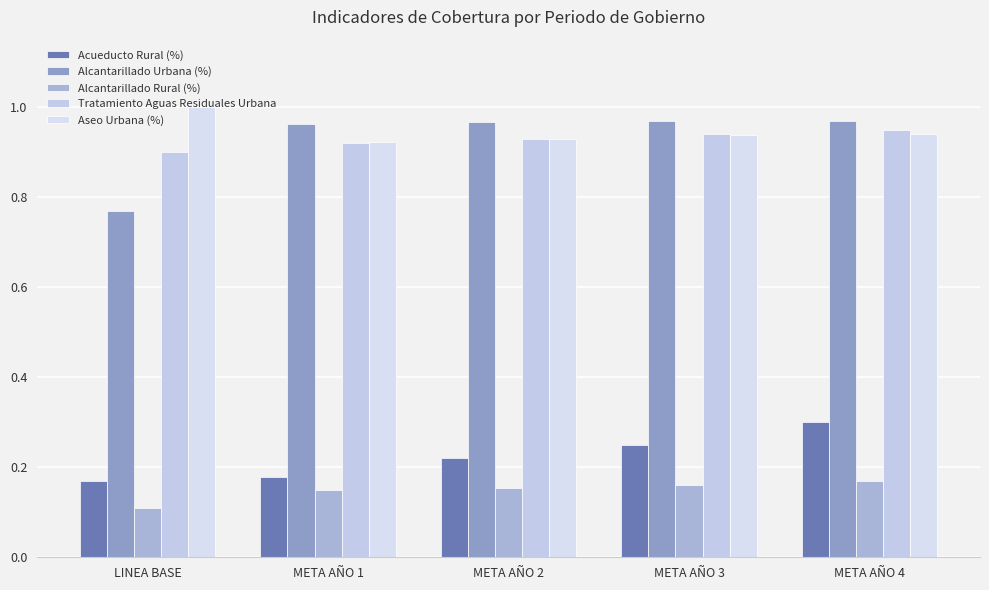

Between META AÑO 2 and META AÑO 1, which is larger?

META AÑO 2